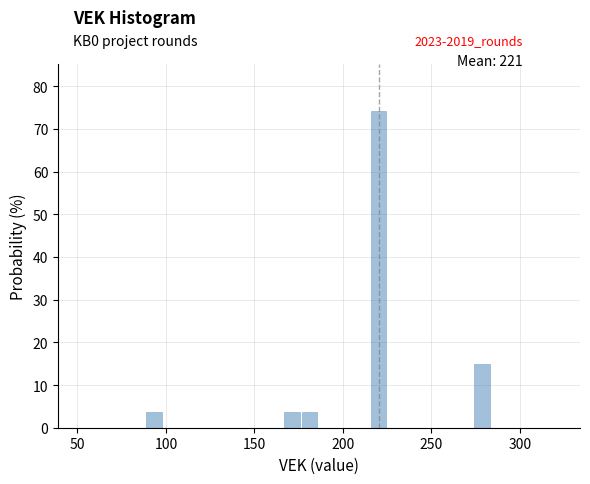

Read against the x-axis, roughly where is the centre of the tallest bar?

220